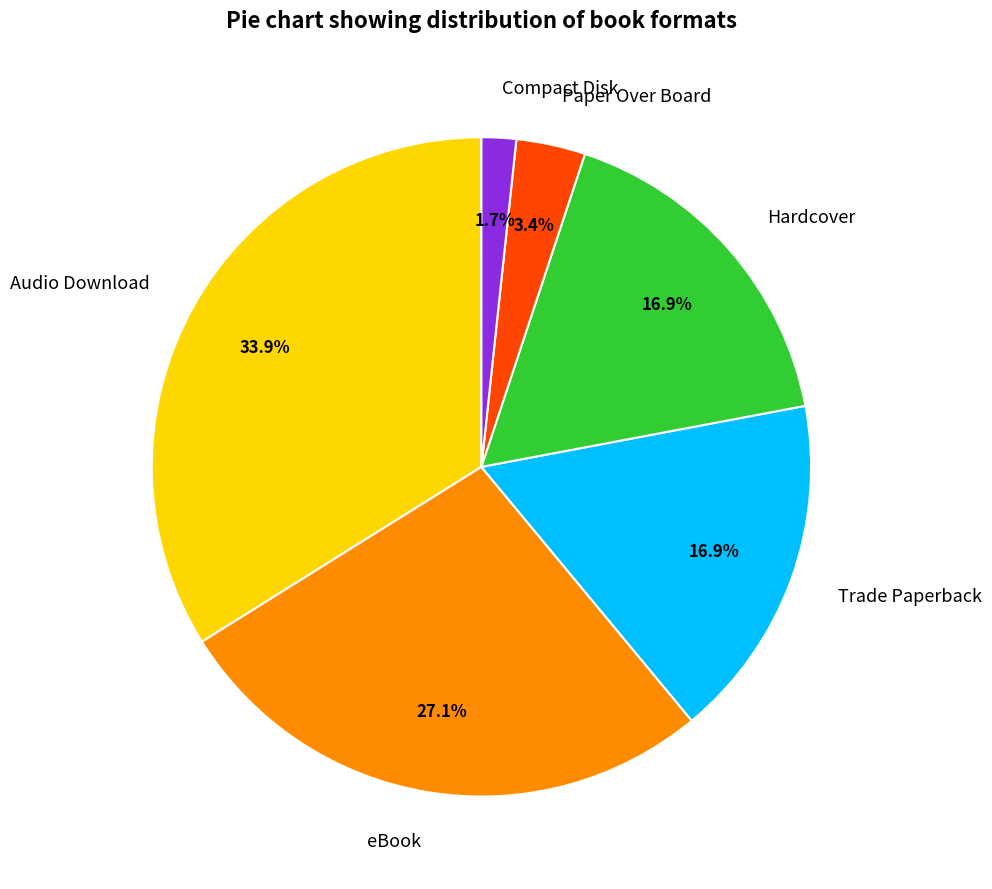

What is the ratio of the value at eBook to the value at Audio Download?

0.8